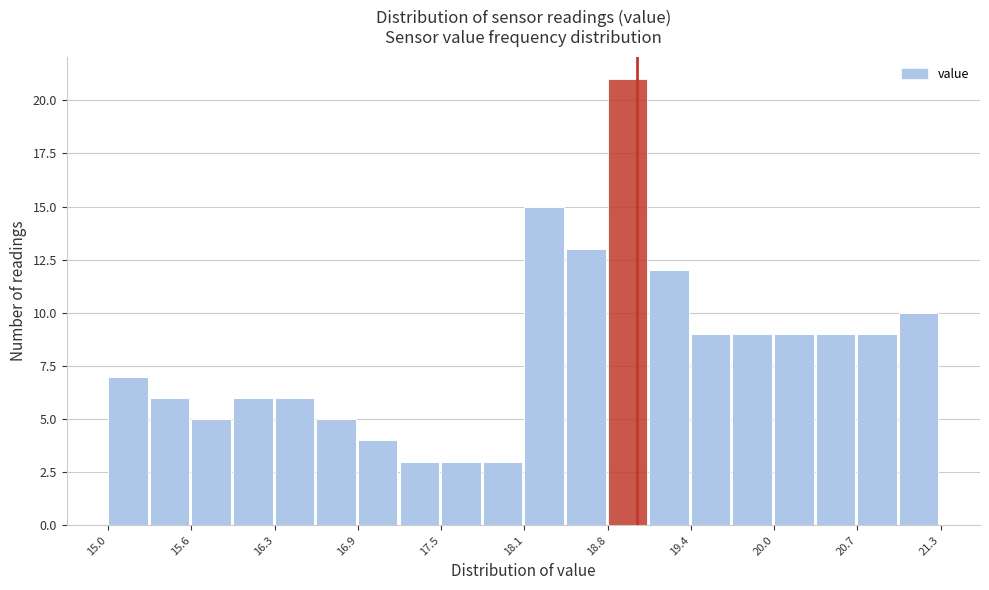

Read against the x-axis, roughly where is the centre of the tallest bar?

18.9